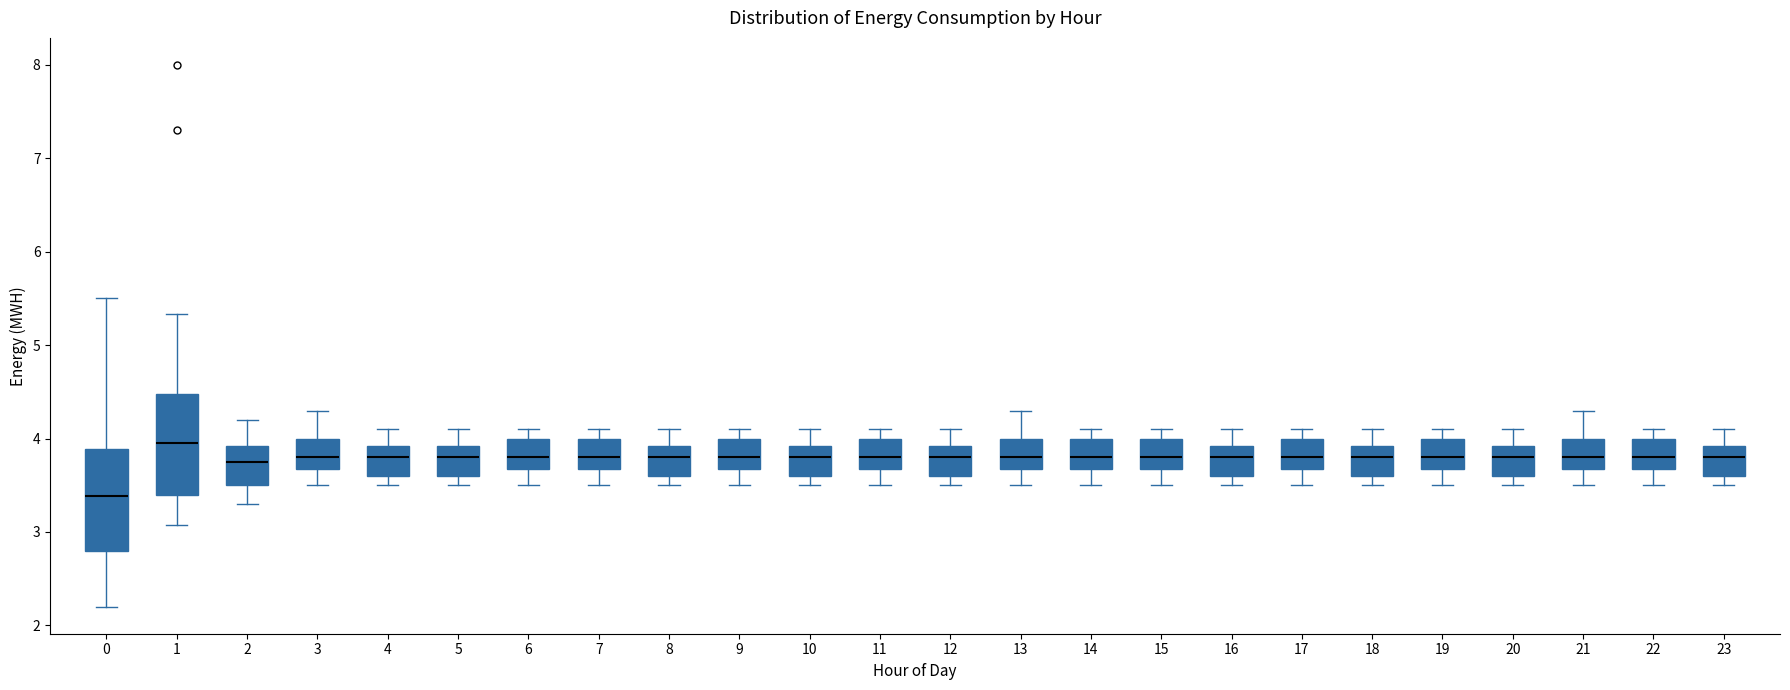

Where is the upper edge of the box at x = 2 on the y-axis? The values are not printed on the chart, so give them approximately, as read against the axis.

3.9